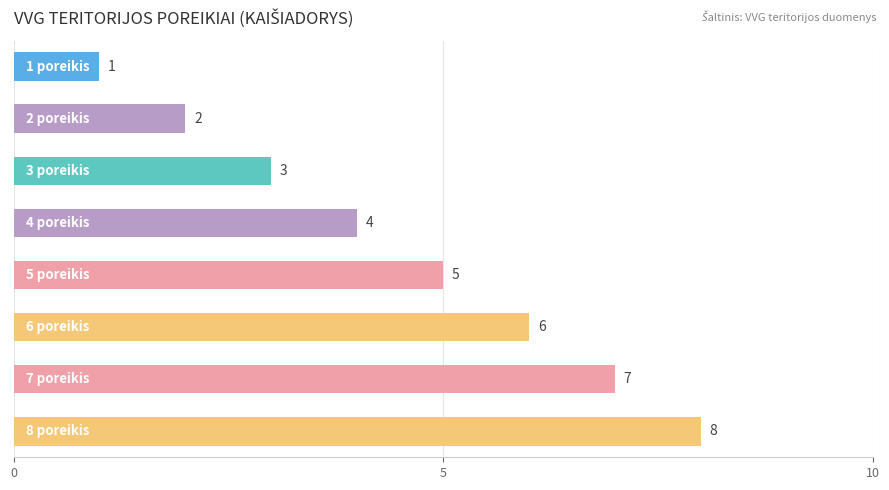

Count the values in the range 3 to 7.

5